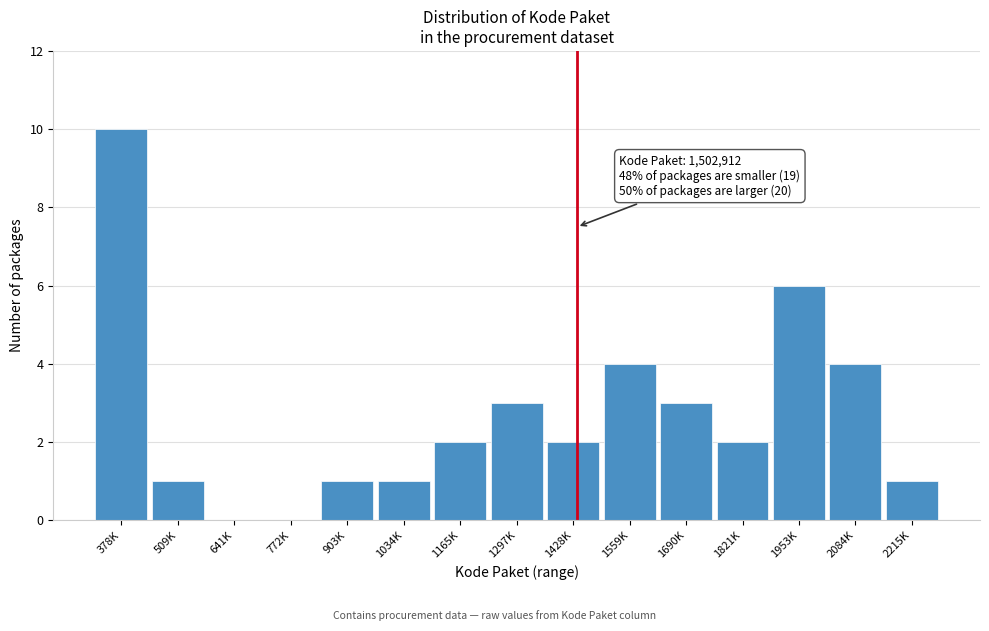

Reading right to left, list all the values displayed in this chart.

2215K=1	2084K=4	1953K=6	1821K=2	1690K=3	1559K=4	1428K=2	1297K=3	1165K=2	1034K=1	903K=1	772K=0	641K=0	509K=1	378K=10